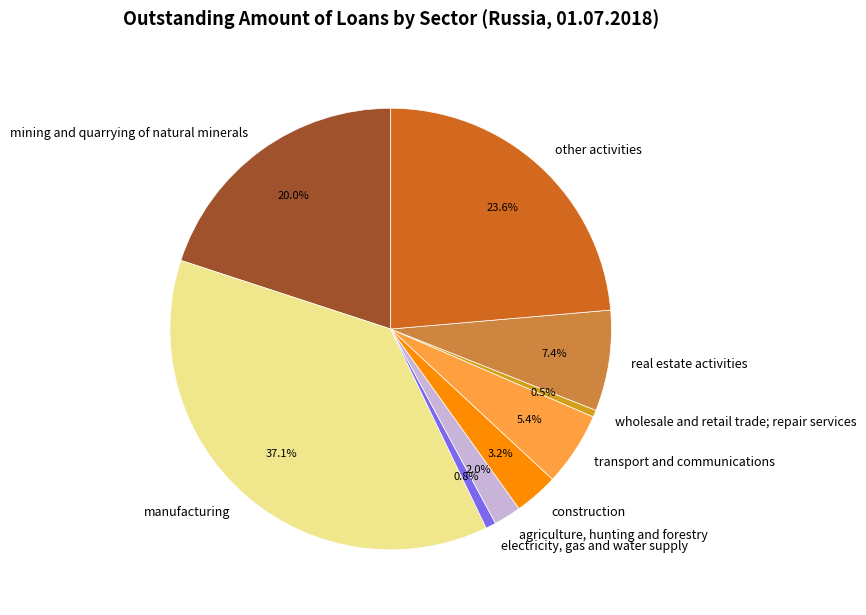

True or false: mining and quarrying of natural minerals accounts for 20% of the total.

True